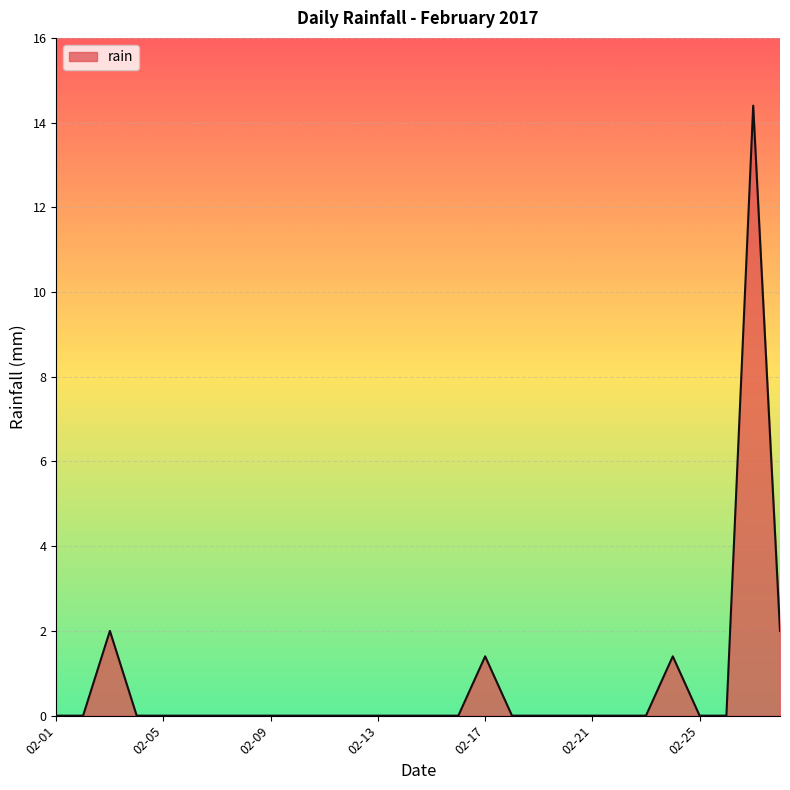

What is the greatest value displayed?

14.4